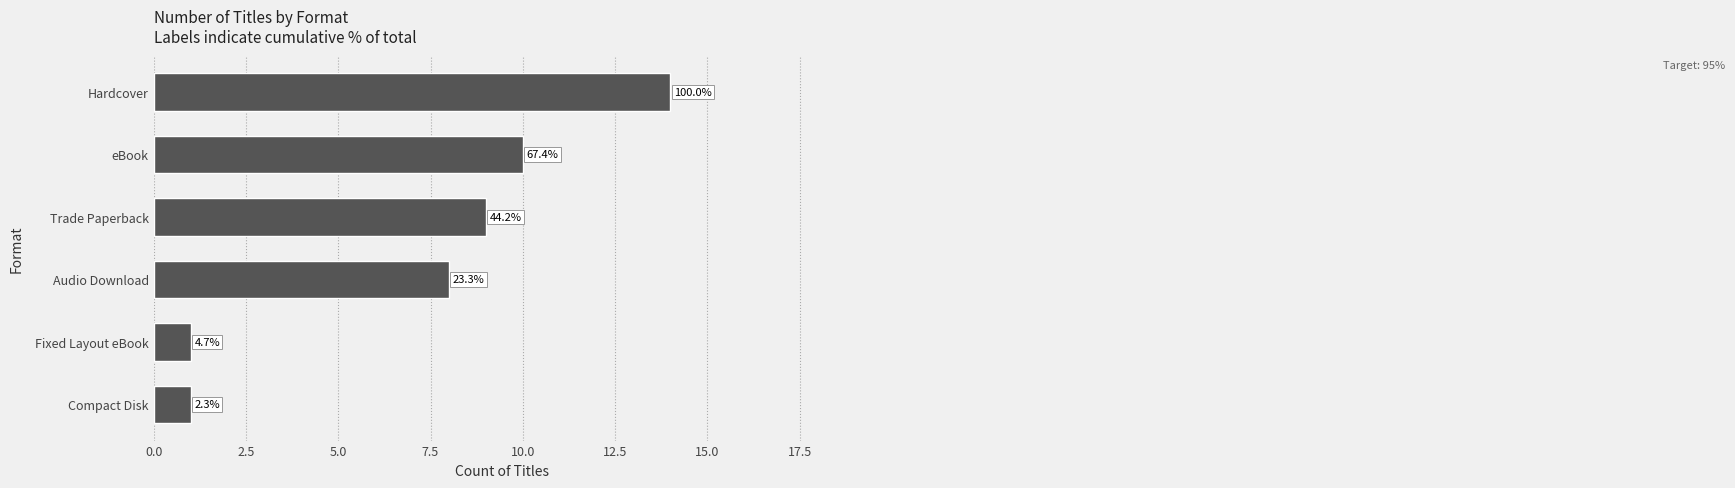

Are the bars horizontal?

Yes